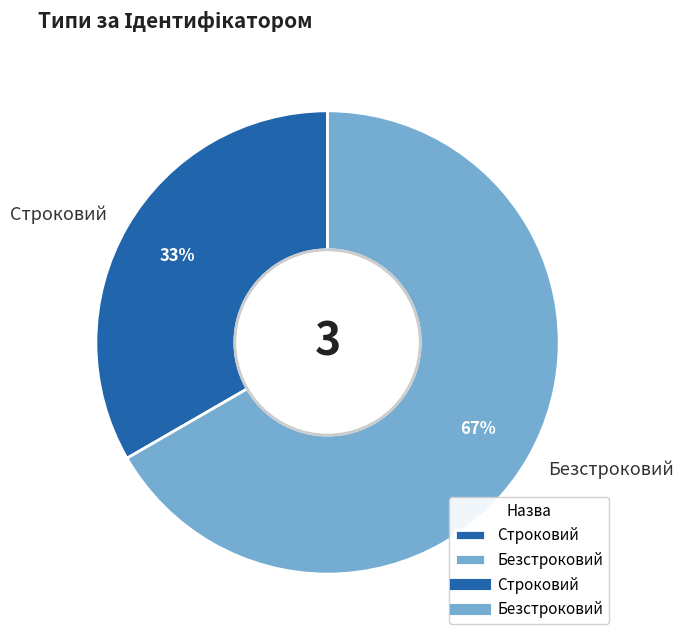

Rank the categories by value from lowest to highest.

Строковий, Безстроковий